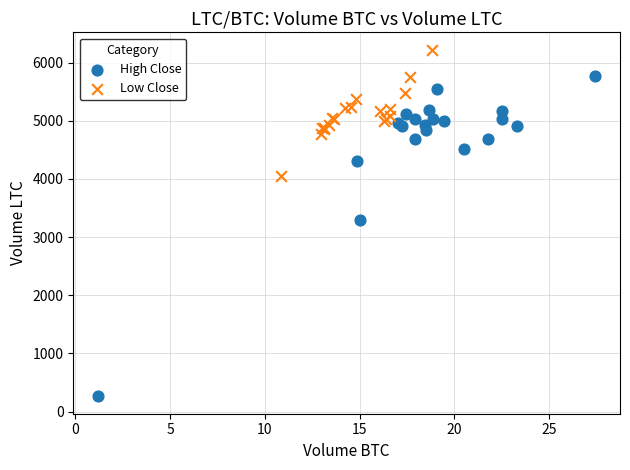

Which series contains the lowest Y value?

High Close